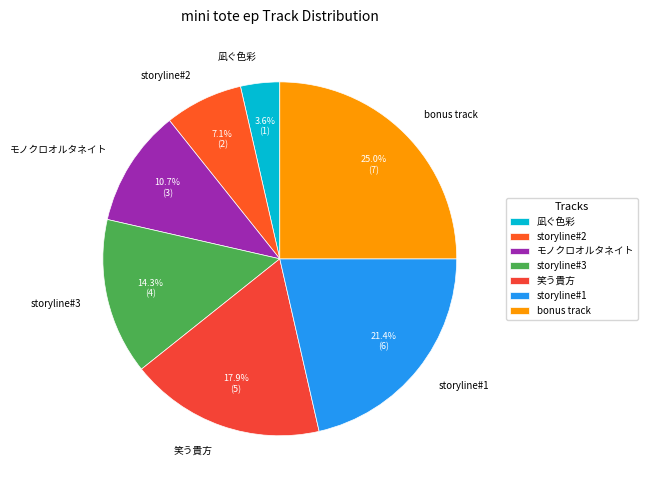

Does any single category account for the majority?

No